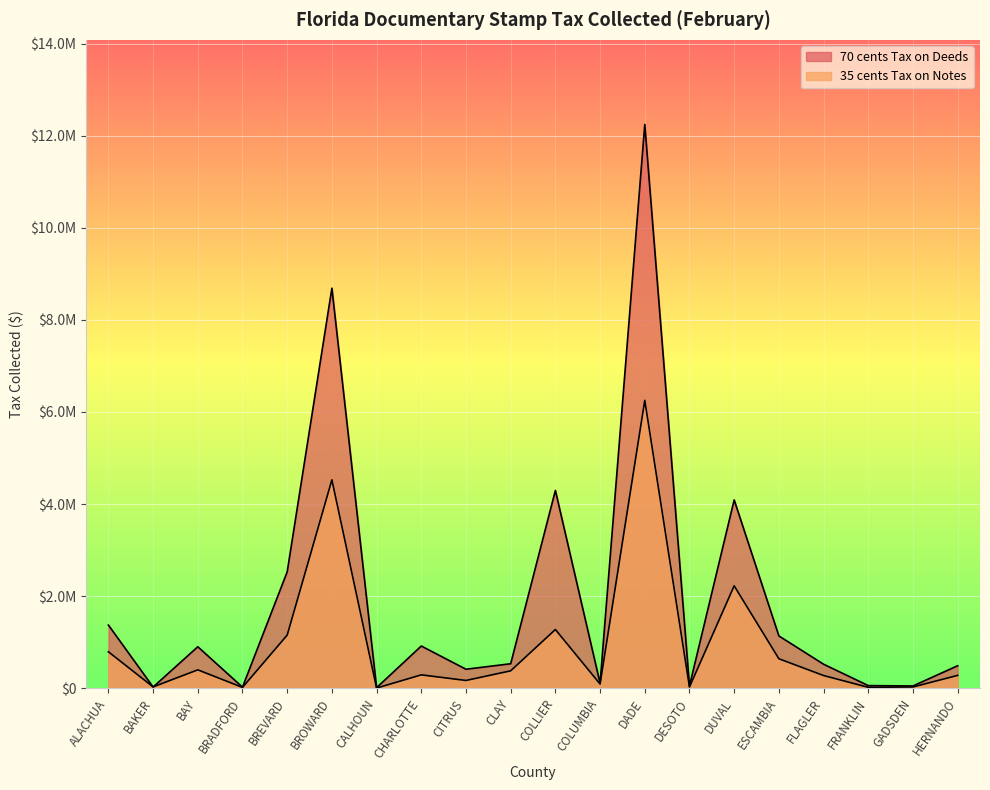

Which has a higher value, DADE or DESOTO?

DADE